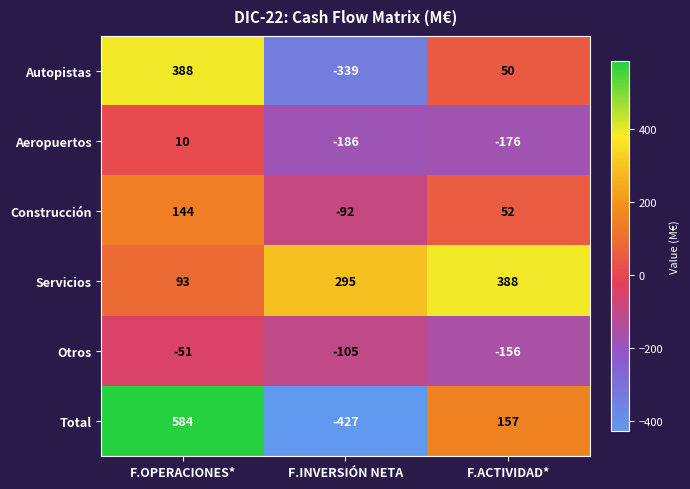

At F.OPERACIONES*, list the series in order from smallest to largest.

Otros, Aeropuertos, Servicios, Construcción, Autopistas, Total